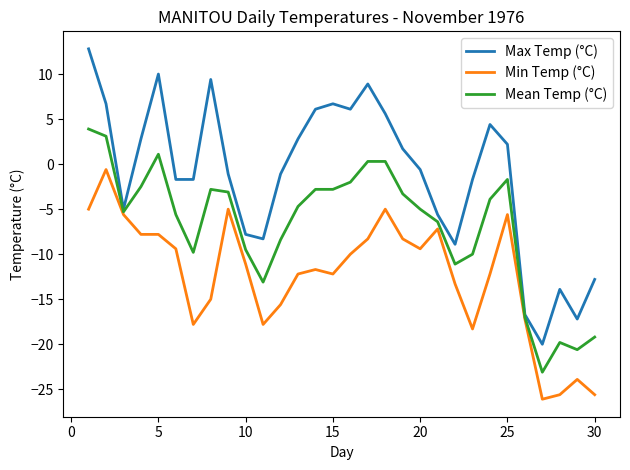

Does the chart have visible grid lines?

No